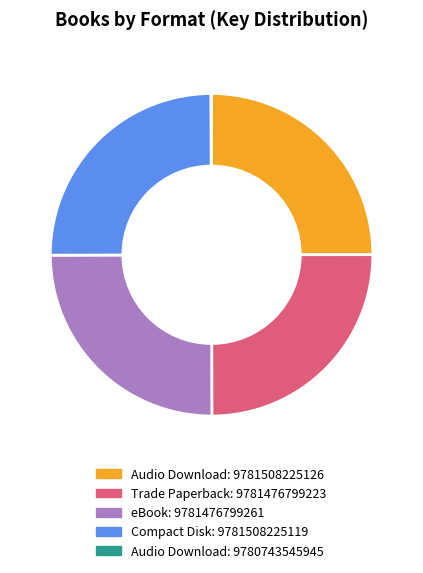

Is there a majority slice in this chart?

No